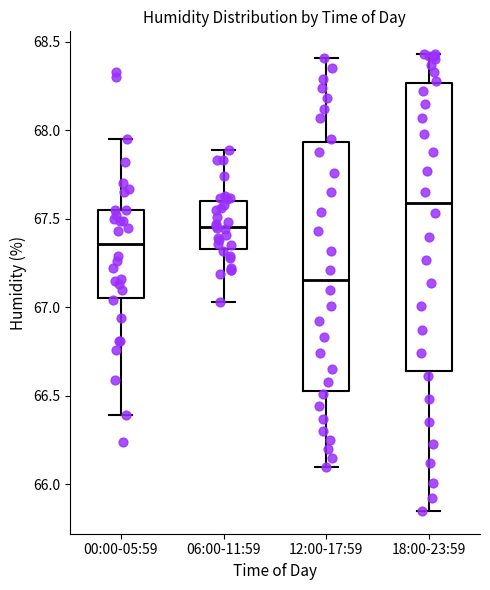

Which box is the tallest, from its lower edge to its upper edge?

18:00-23:59